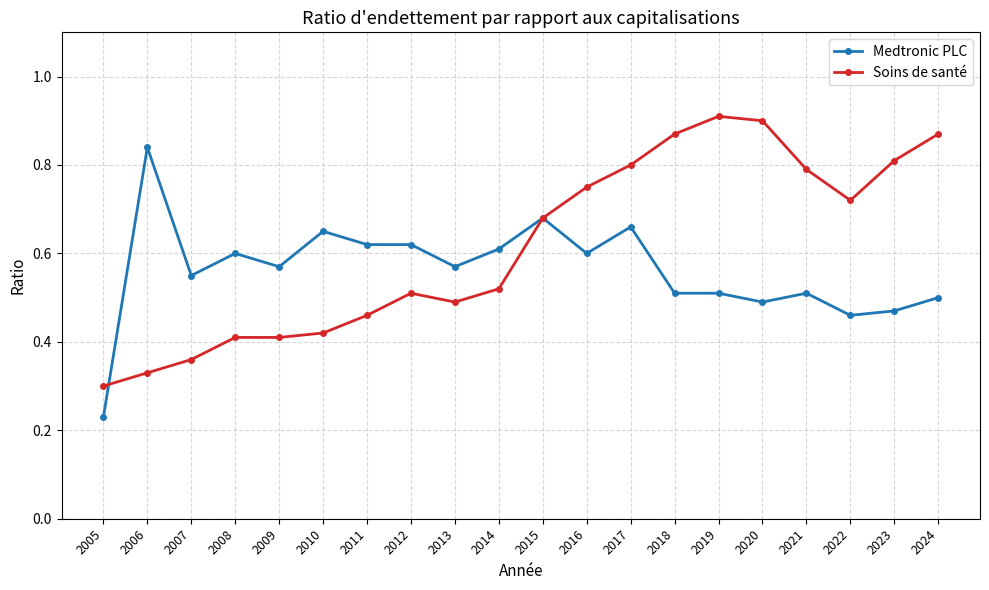

Is the value of Medtronic PLC at 2006 greater than the value of Soins de santé at 2018?

No